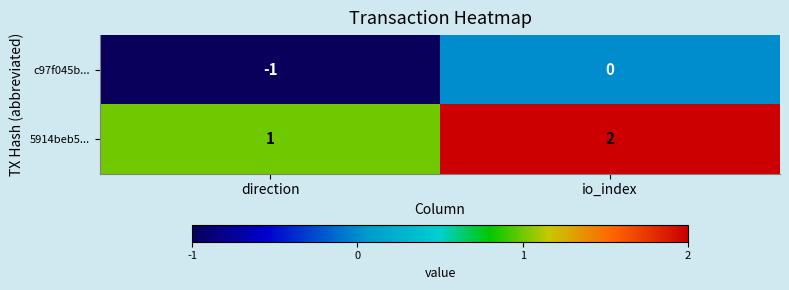

The value of c97f045b... at direction is -2. True or false?

False